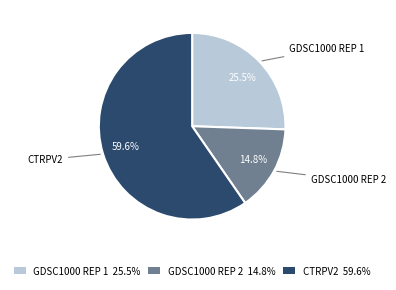

Count the number of slices in the pie.

3